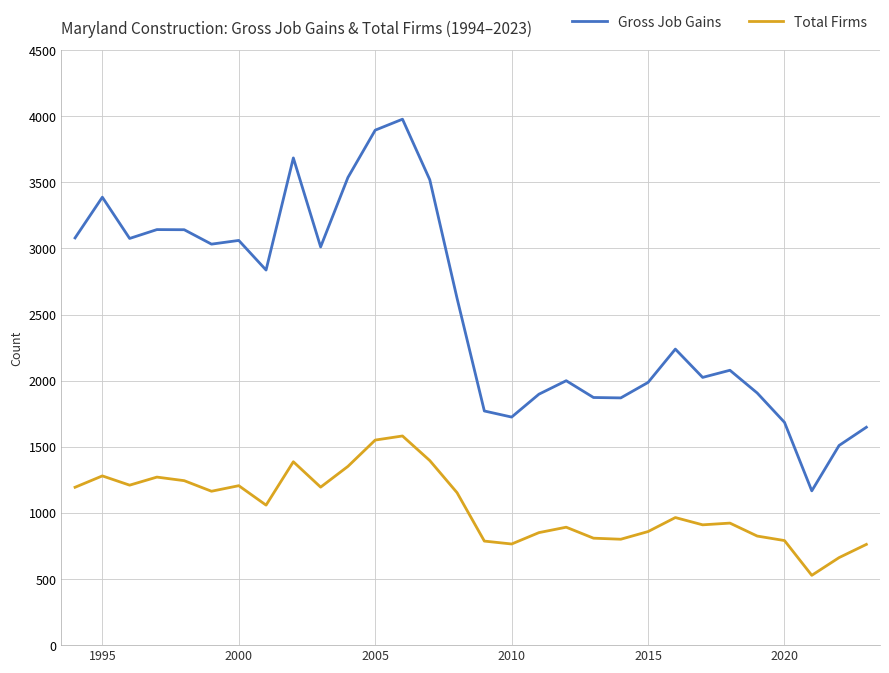

What is the difference between the maximum and minimum values in the Gross Job Gains series?

2811